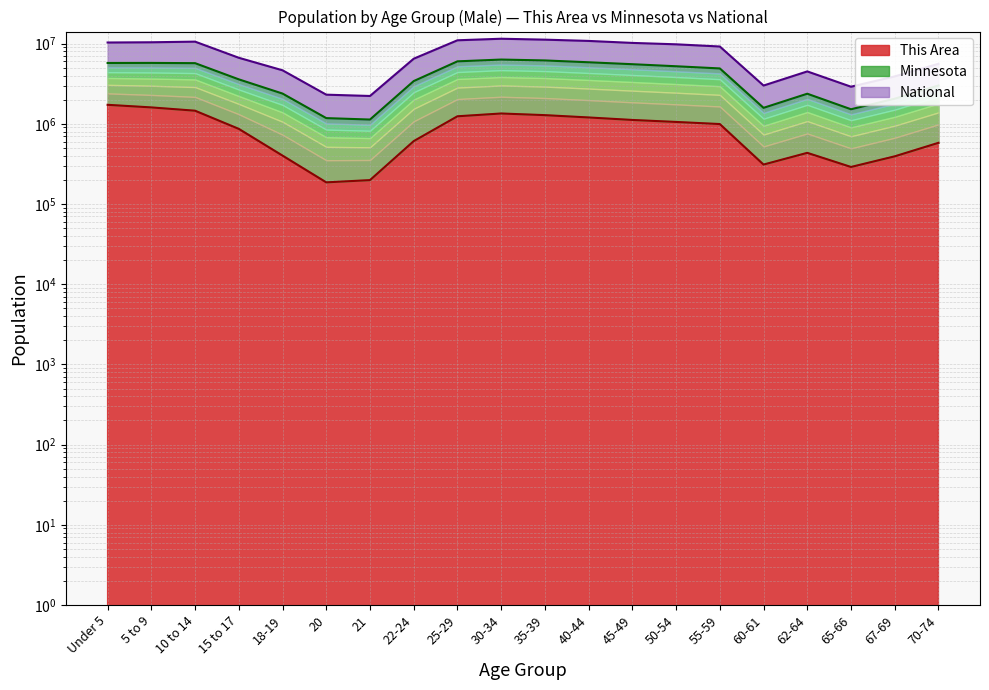

Does the chart display data point markers on the line(s)?

No